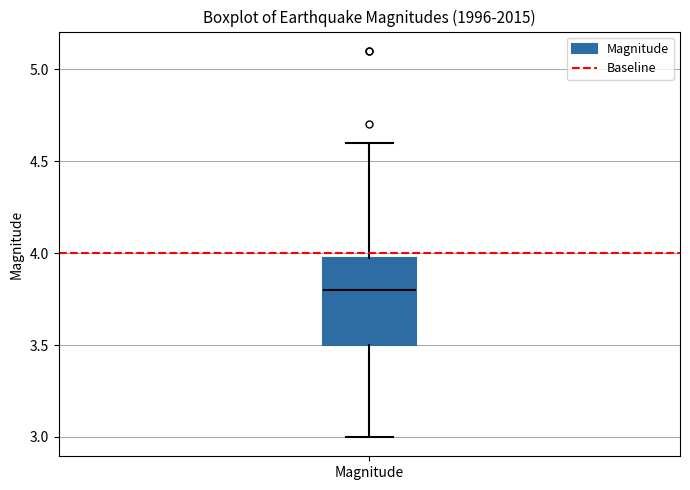

Where is the upper edge of the box for Magnitude on the y-axis? The values are not printed on the chart, so give them approximately, as read against the axis.

4.0